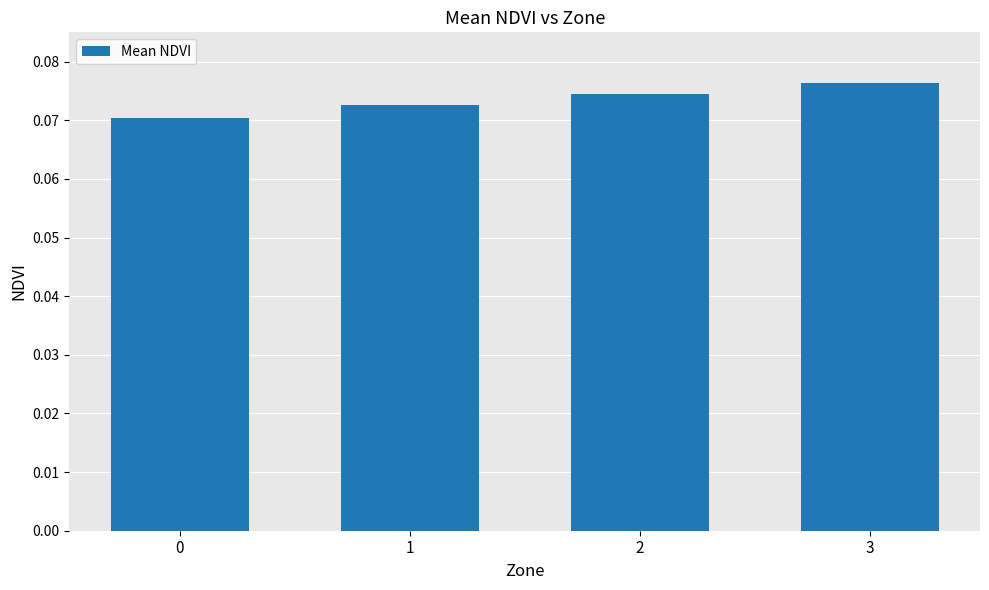

The chart shows a value of 0.0 at 3. True or false?

False